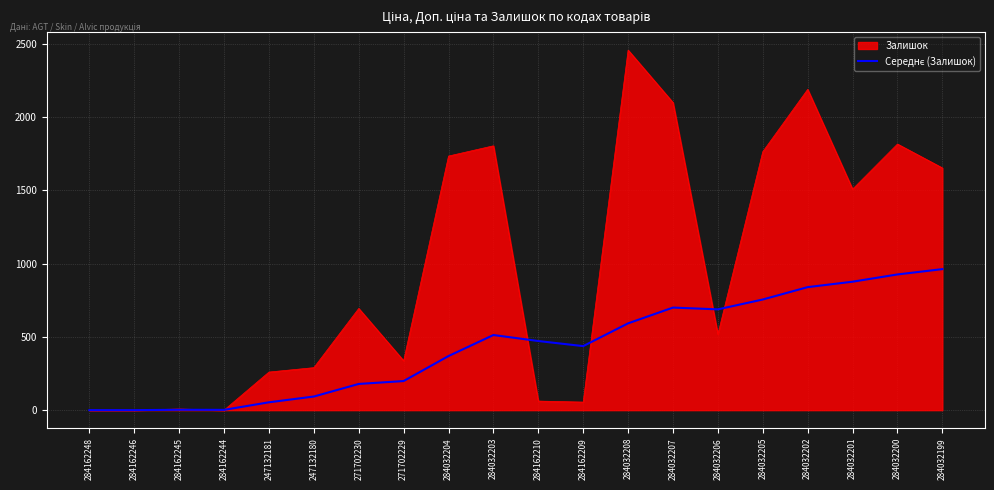

At which category does the chart reach its peak across all series?

284032208